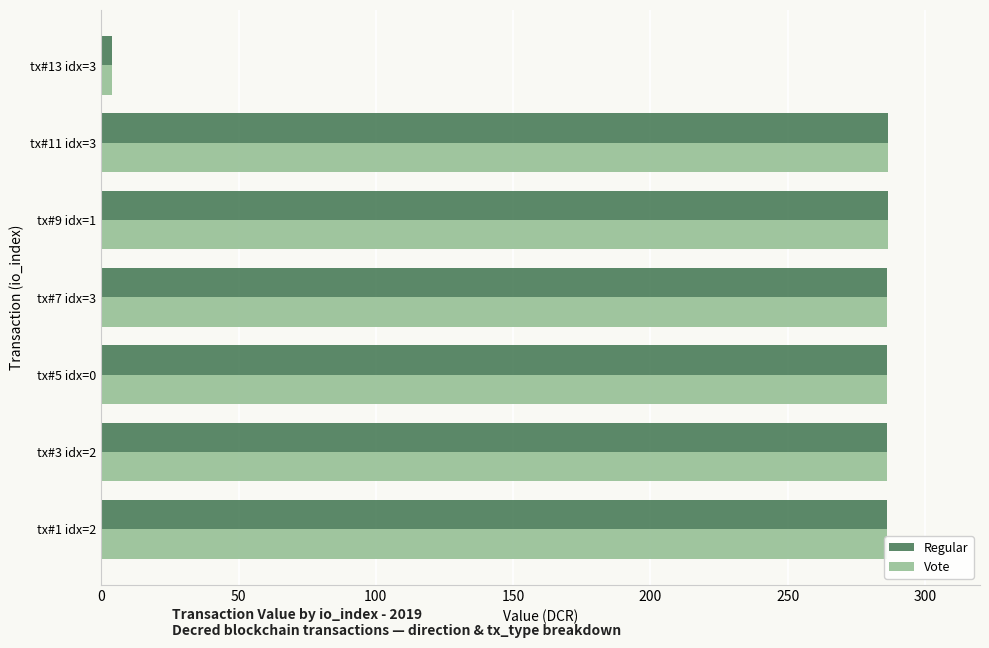

The value of Regular at tx#5 idx=0 is 286.3. True or false?

True